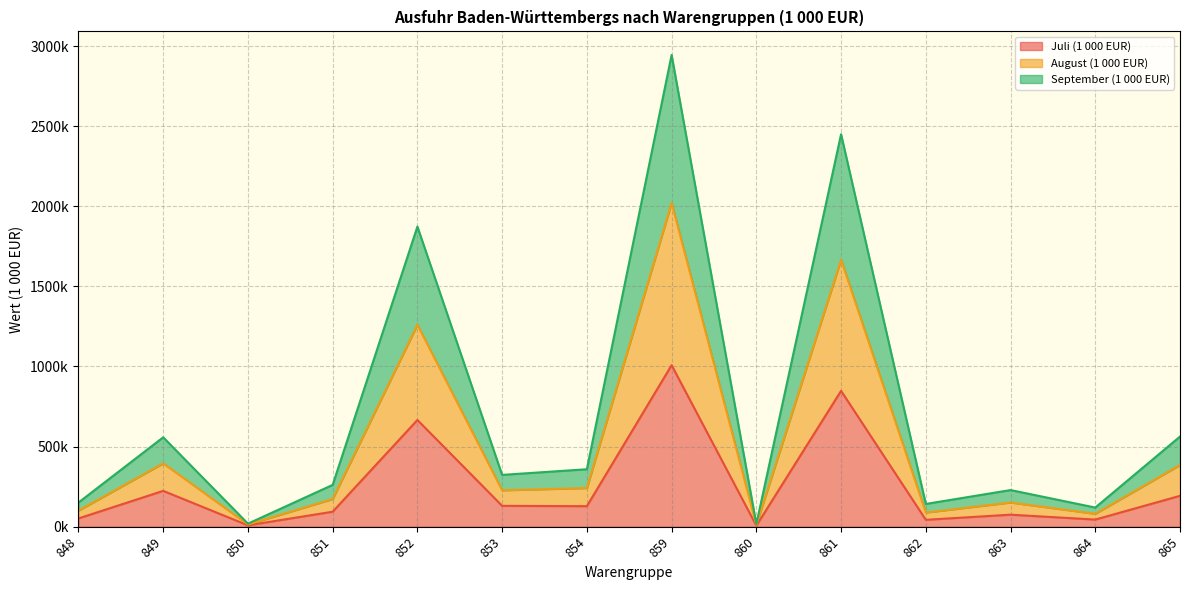

Does the chart have visible grid lines?

Yes